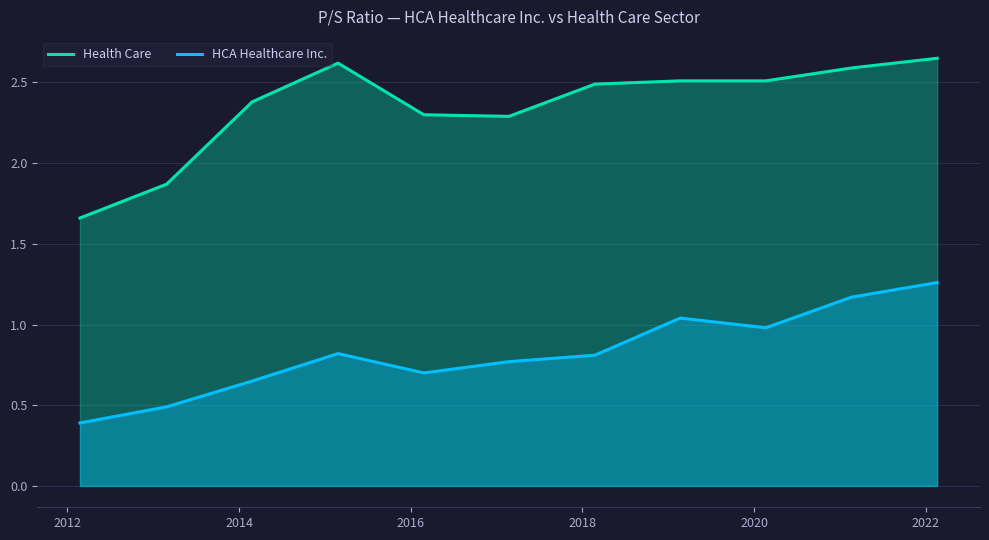

What is the highest value of the Health Care series?

2.6